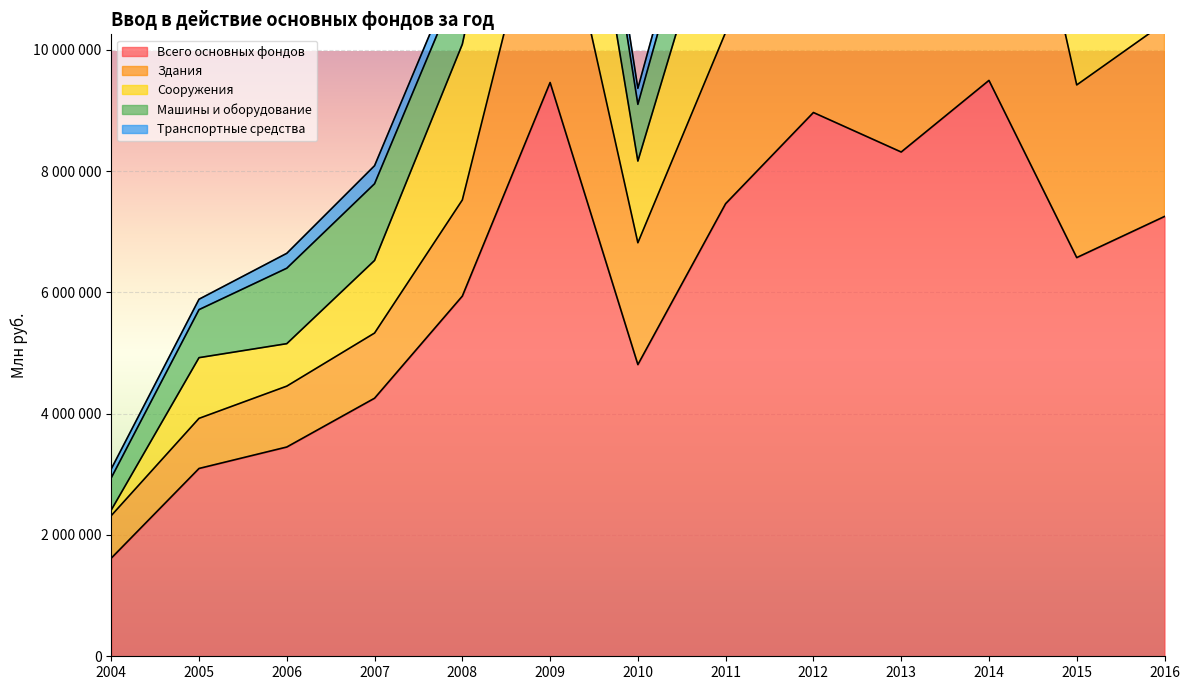

Where is the first local maximum for Сооружения?

2005